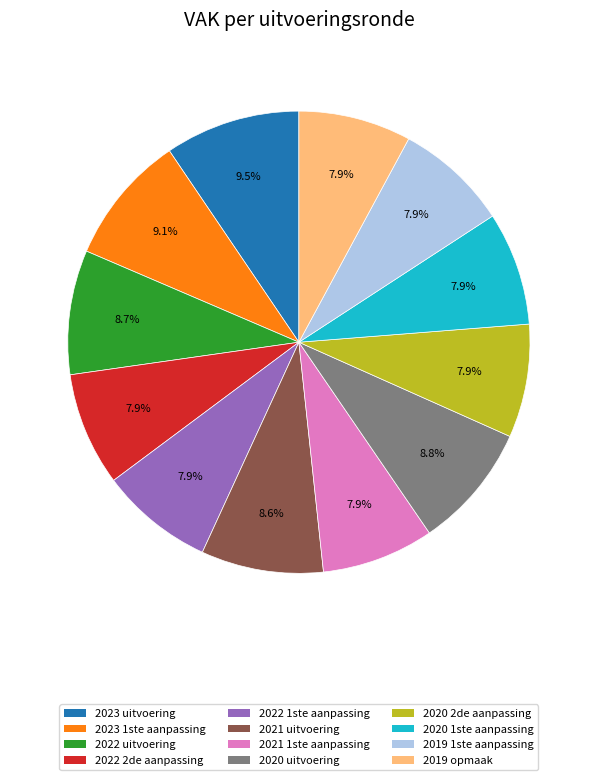

Is it true that 2020 1ste aanpassing is 8% of the pie?

True